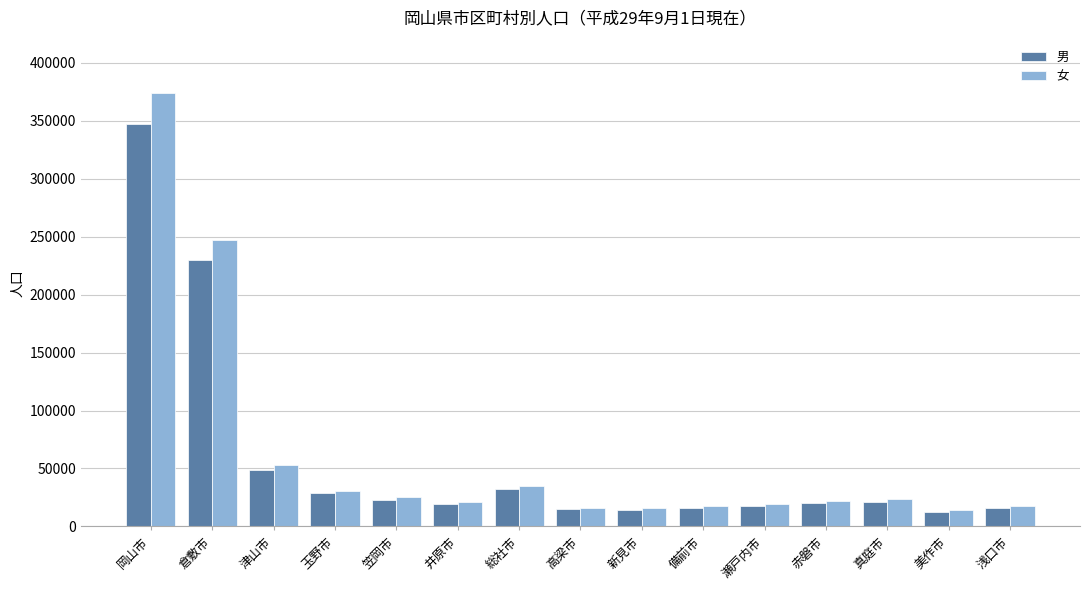

At which label does 男 reach its peak?

岡山市